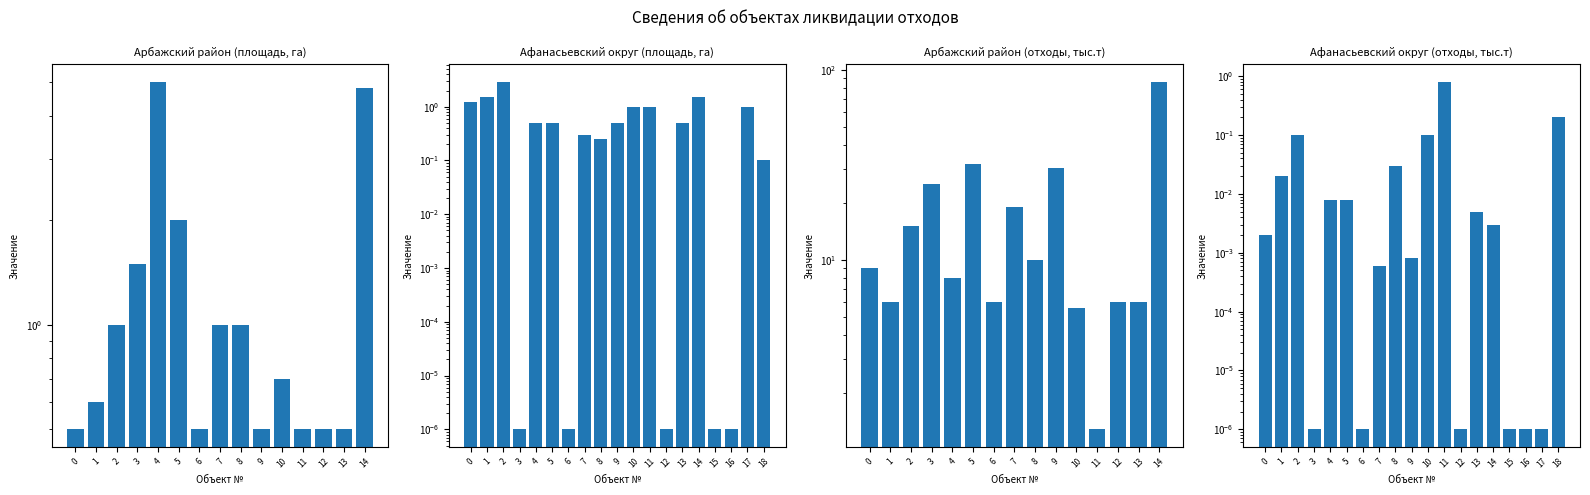

List the labels in order of value, smallest first.

3, 6, 12, 15, 16, 18, 8, 7, 4, 5, 9, 13, 10, 11, 17, 0, 1, 14, 2